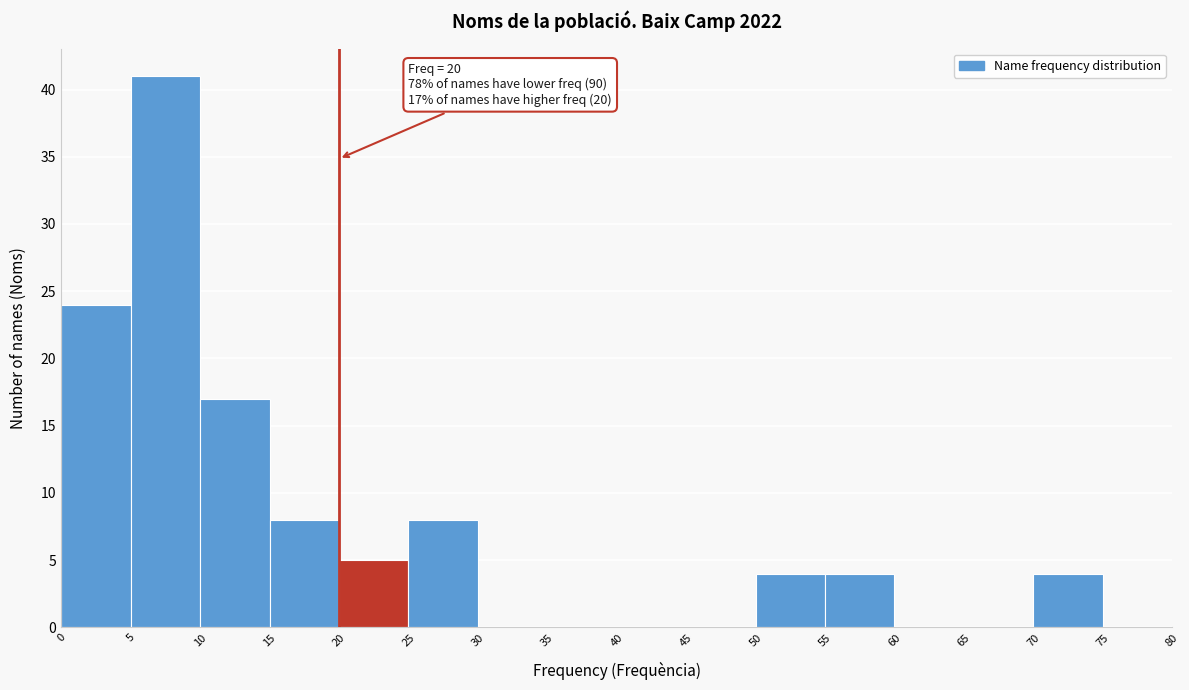

Over which range of the x-axis is the bar tallest?

5 to 10